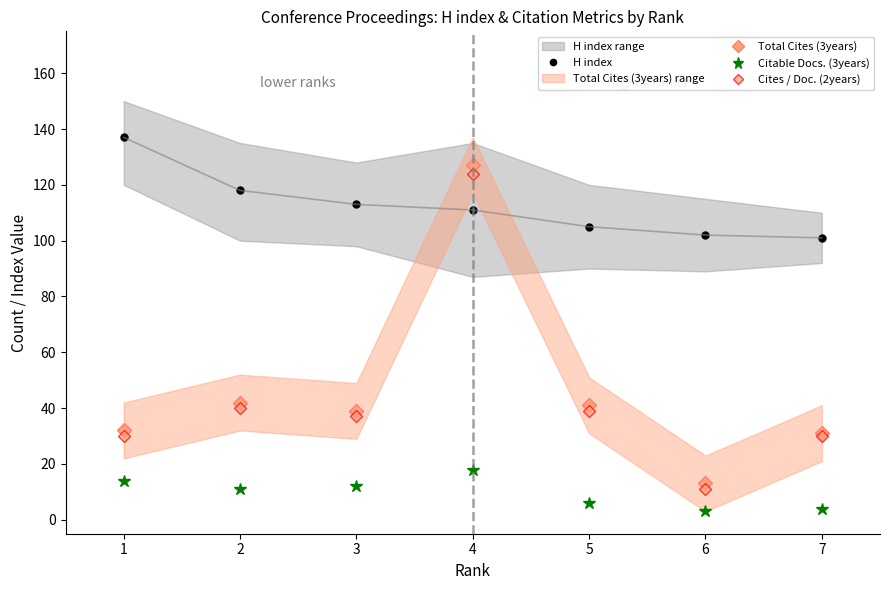

Is it true that Total Cites (3years) equals 54 at 1?

False